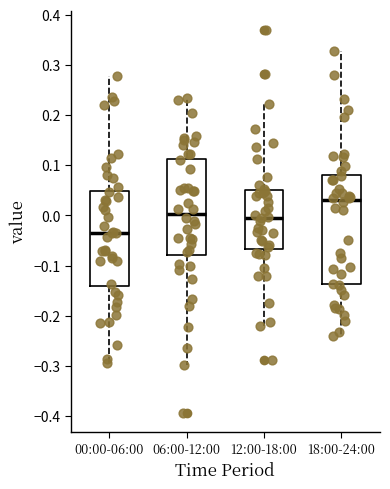

Which box's median line is the lowest?

00:00-06:00